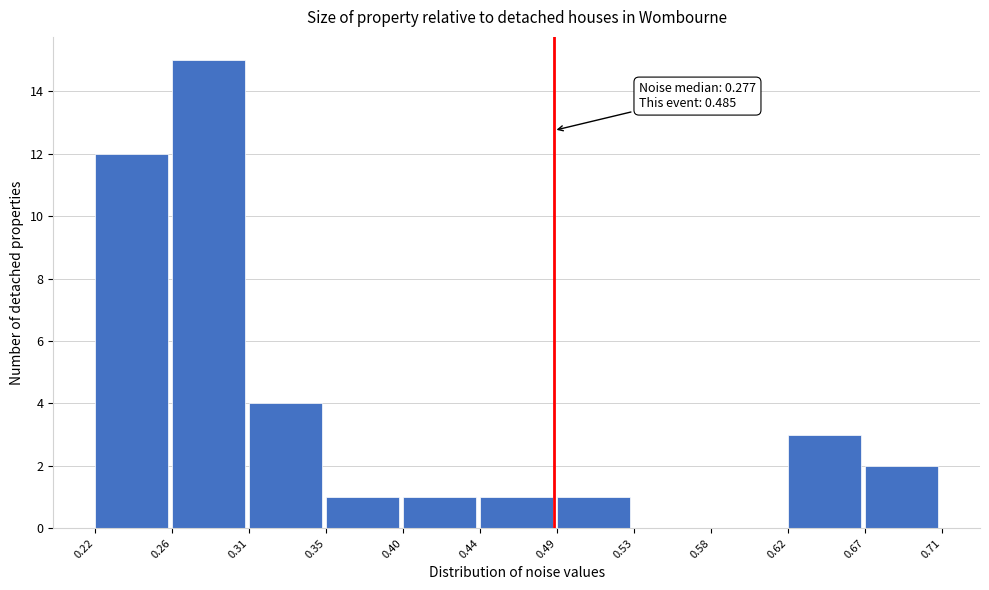

Over which range of the x-axis is the bar tallest?

0.26 to 0.31